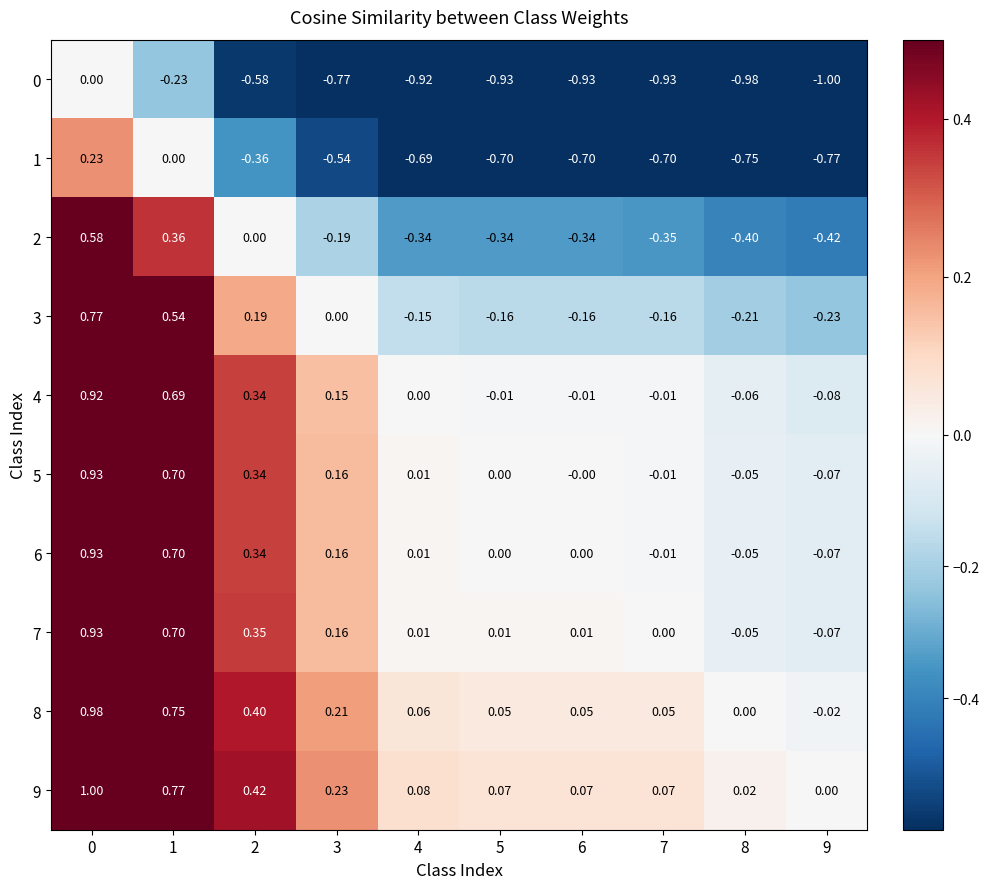

What is the spread (max minus min) of values at 6?

1.0